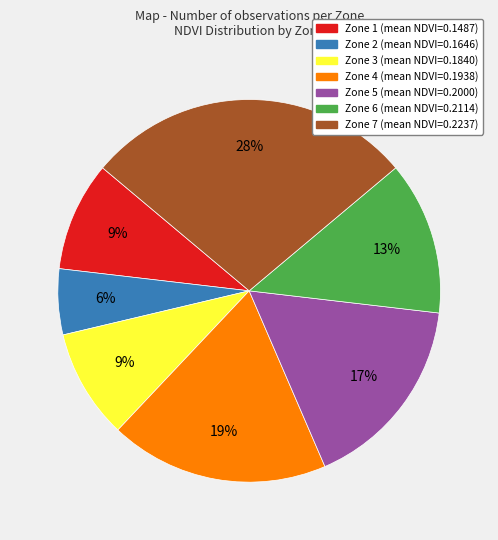

Is there any slice that represents more than half of the pie?

No